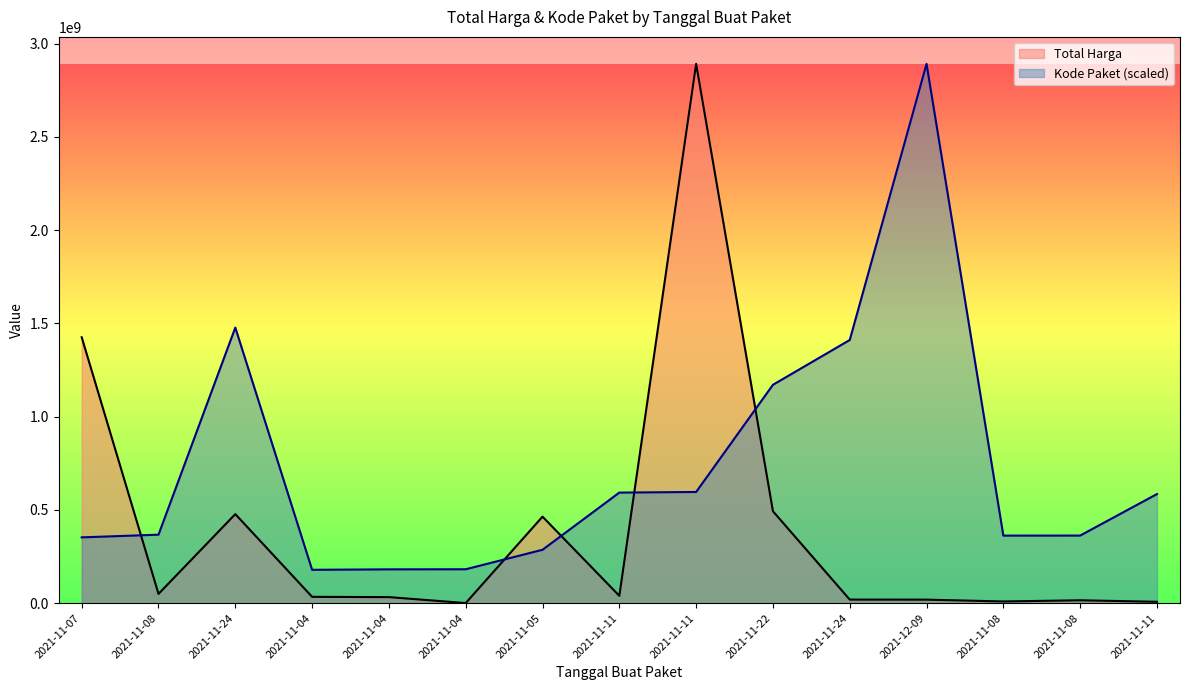

Which category has the lowest value in the Total Harga series?

2021-11-04